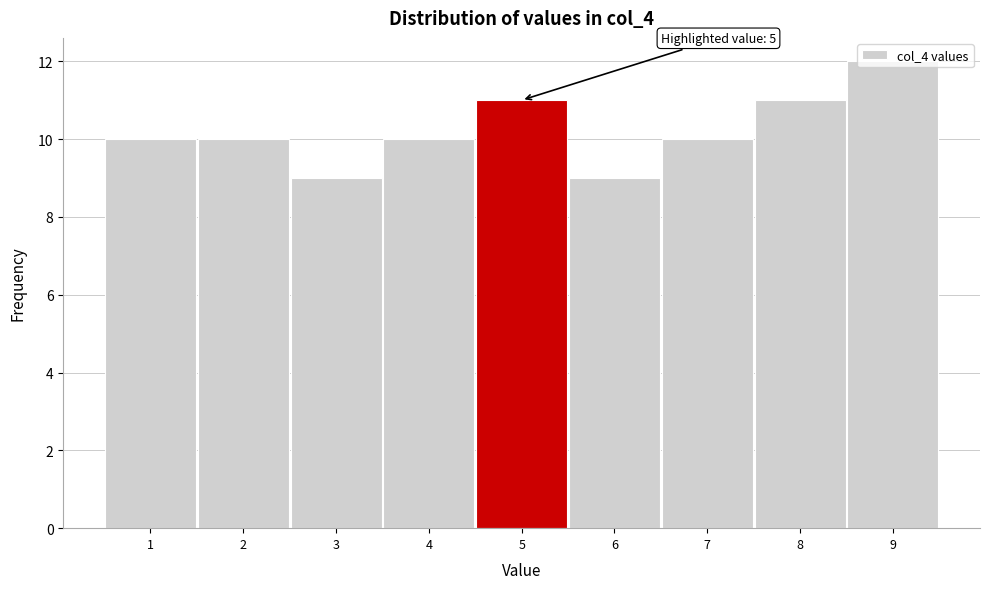

Which range on the x-axis has the tallest bar?

8.5 to 9.5